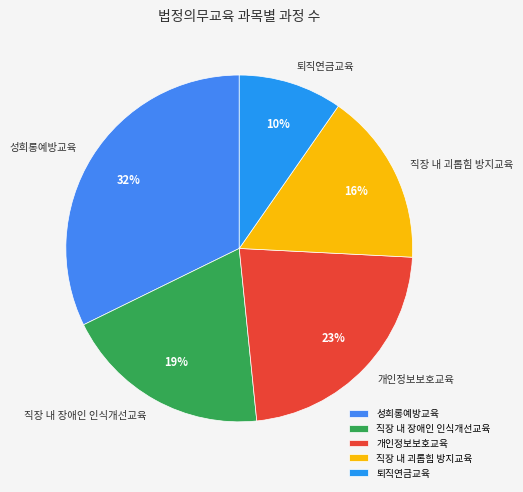

Is there a majority slice in this chart?

No